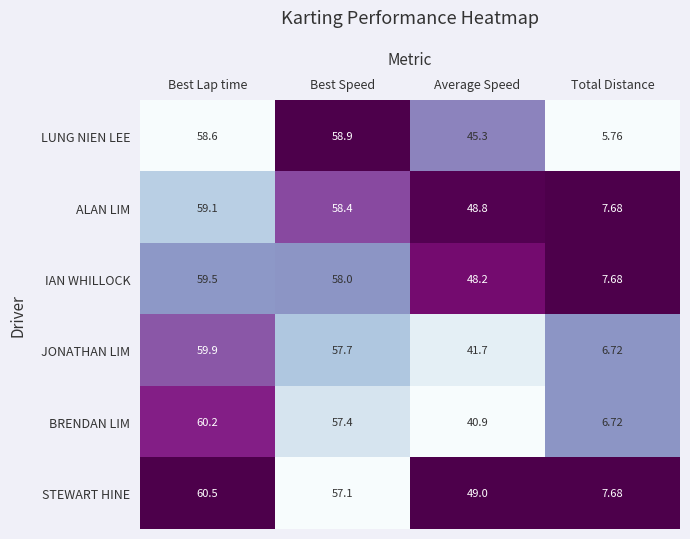

Is the value of BRENDAN LIM at Best Lap time greater than the value of IAN WHILLOCK at Average Speed?

Yes